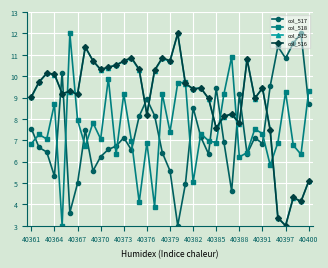

How many lines are shown in the chart?

4